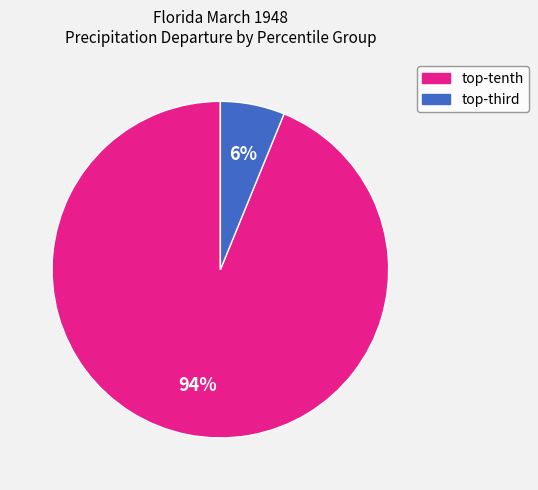

Does any single category account for the majority?

Yes